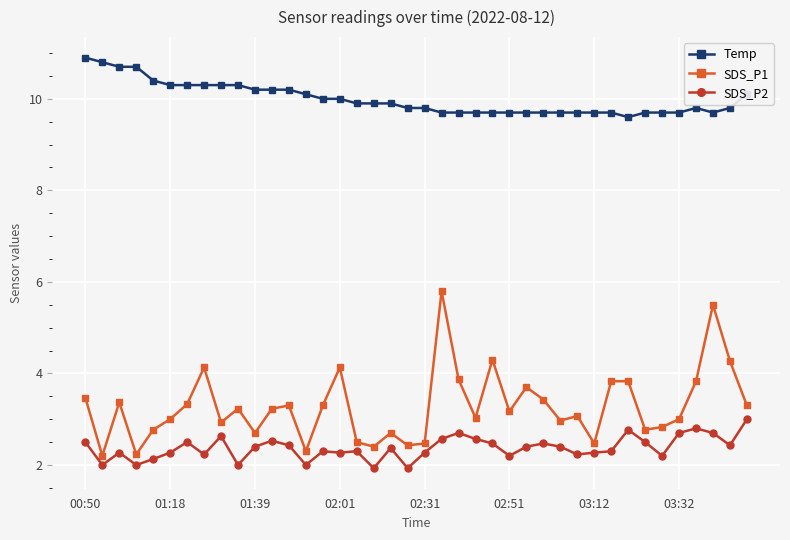

True or false: SDS_P1 and Temp intersect in this chart.

False